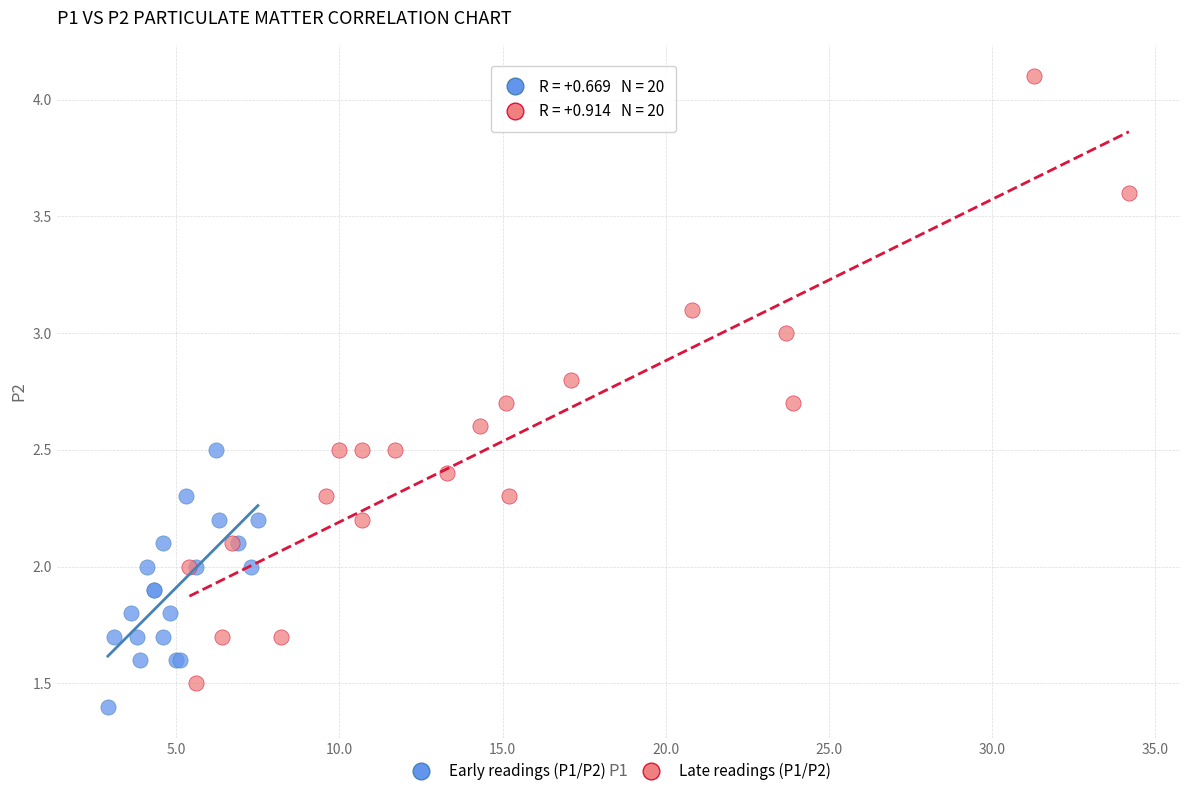

Which series contains the highest Y value?

Late readings (P1/P2)